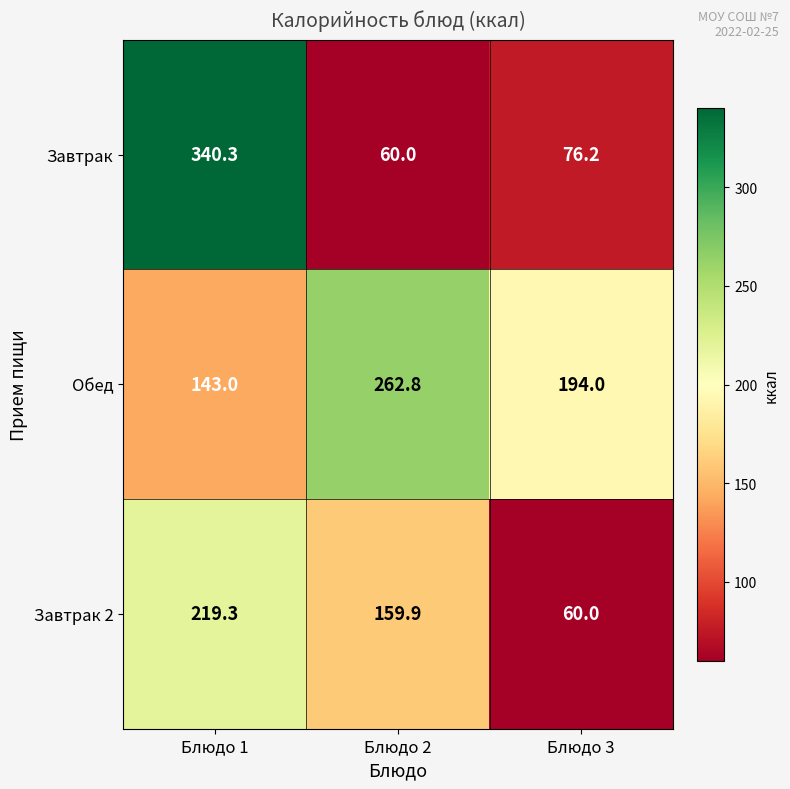

Which series has the largest total across all categories?

Обед